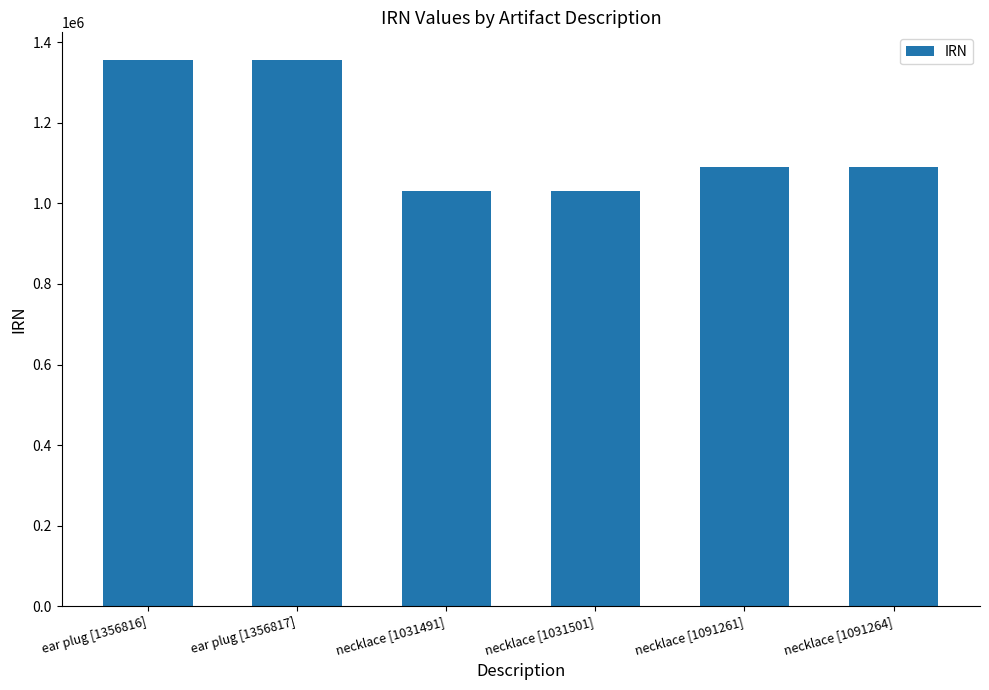

The chart shows a value of 269522 at necklace [1031491]. True or false?

False